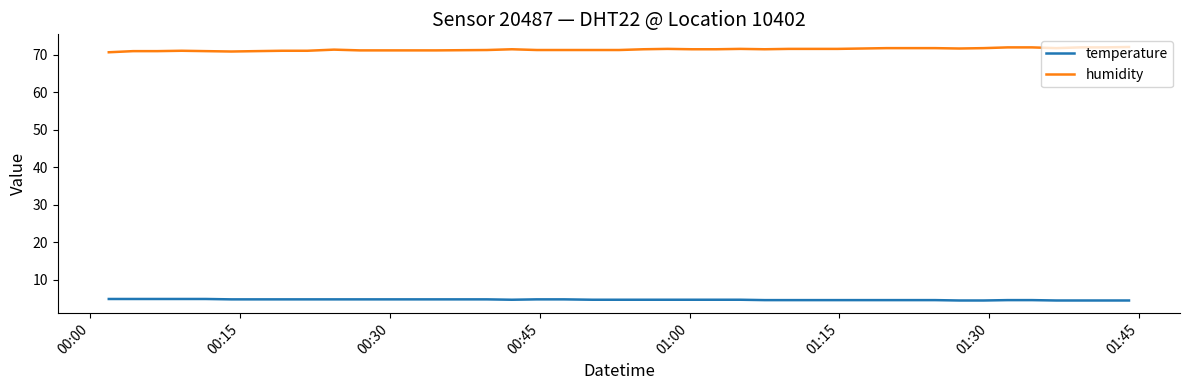

Which series has the largest total across all categories?

humidity